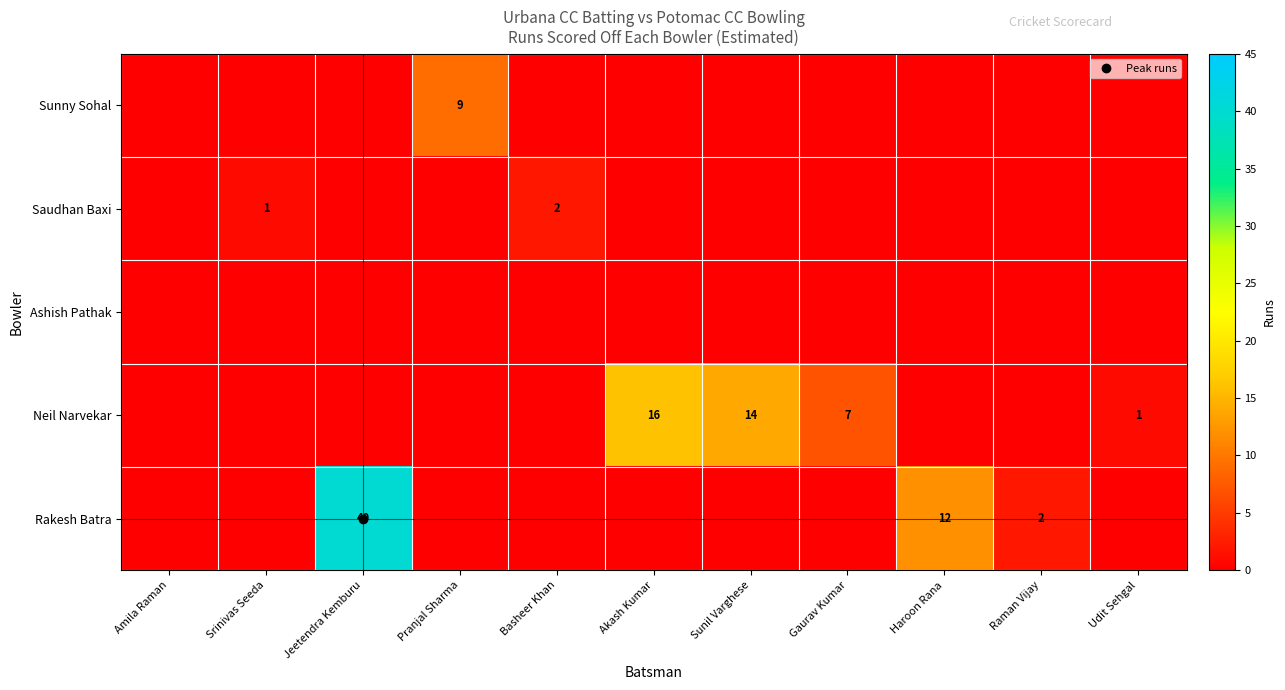

Which category has the lowest value across all series?

Amila Raman